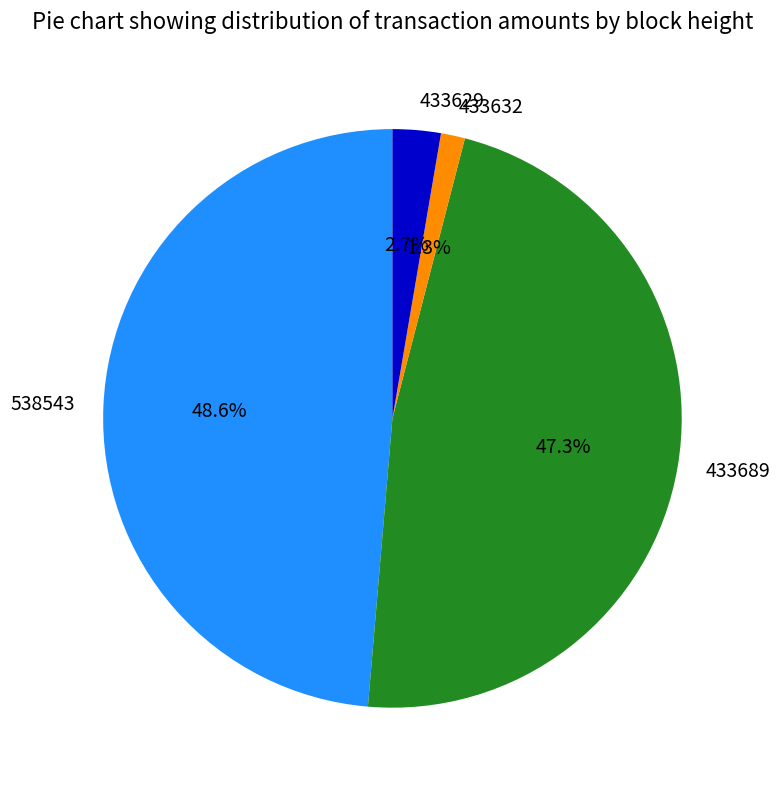

Which has a higher value, 538543 or 433629?

538543